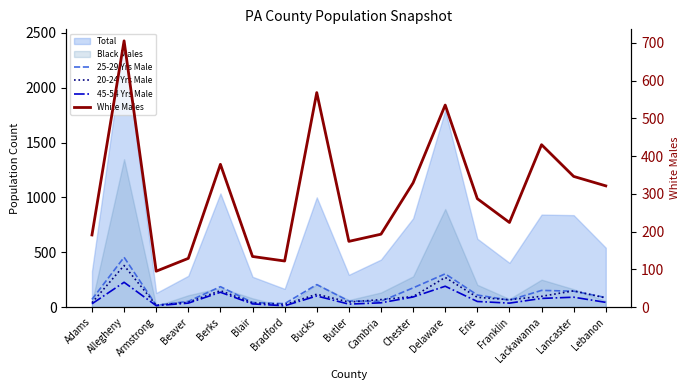

Where does the White Males series first go above 287?

Allegheny